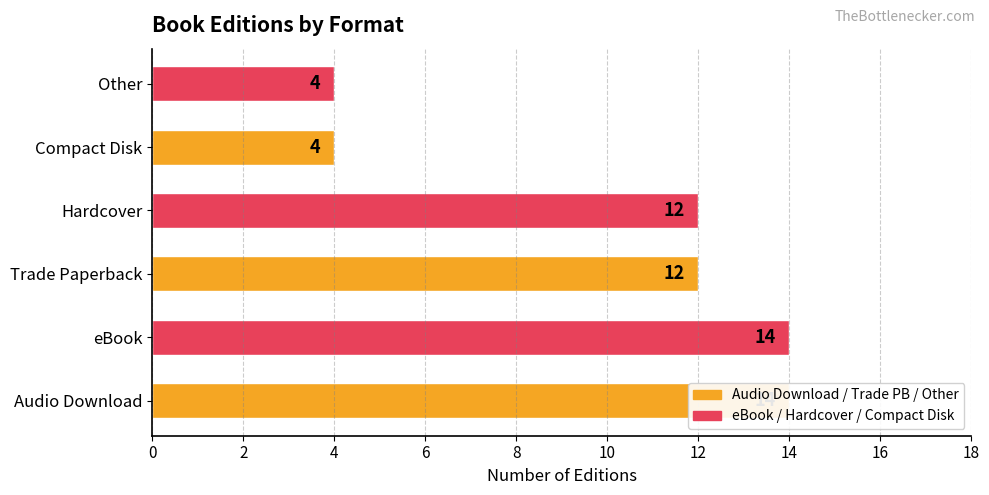

The value at Audio Download is 14. True or false?

True